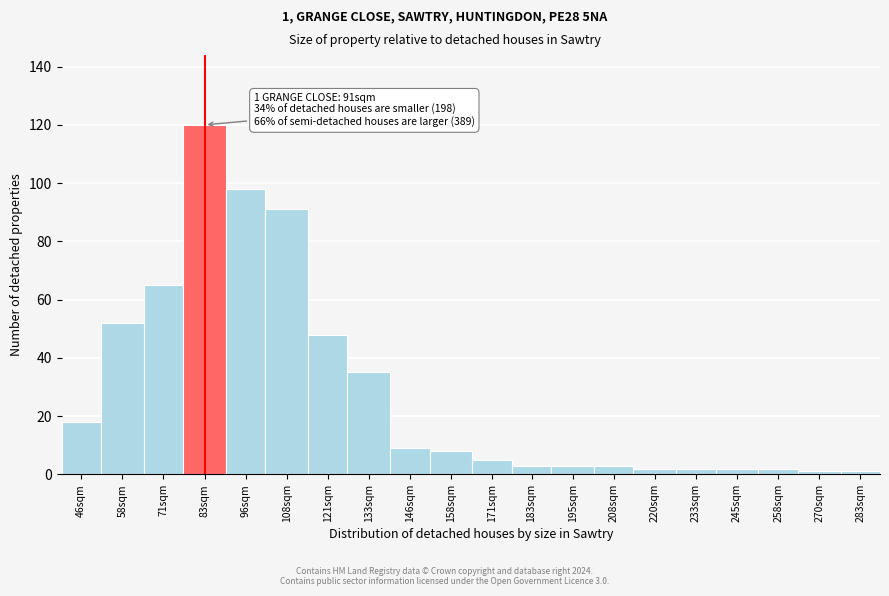

Reading right to left, transcribe all the data shown in this chart.

1	1	2	2	2	2	3	3	3	5	8	9	35	48	91	98	120	65	52	18